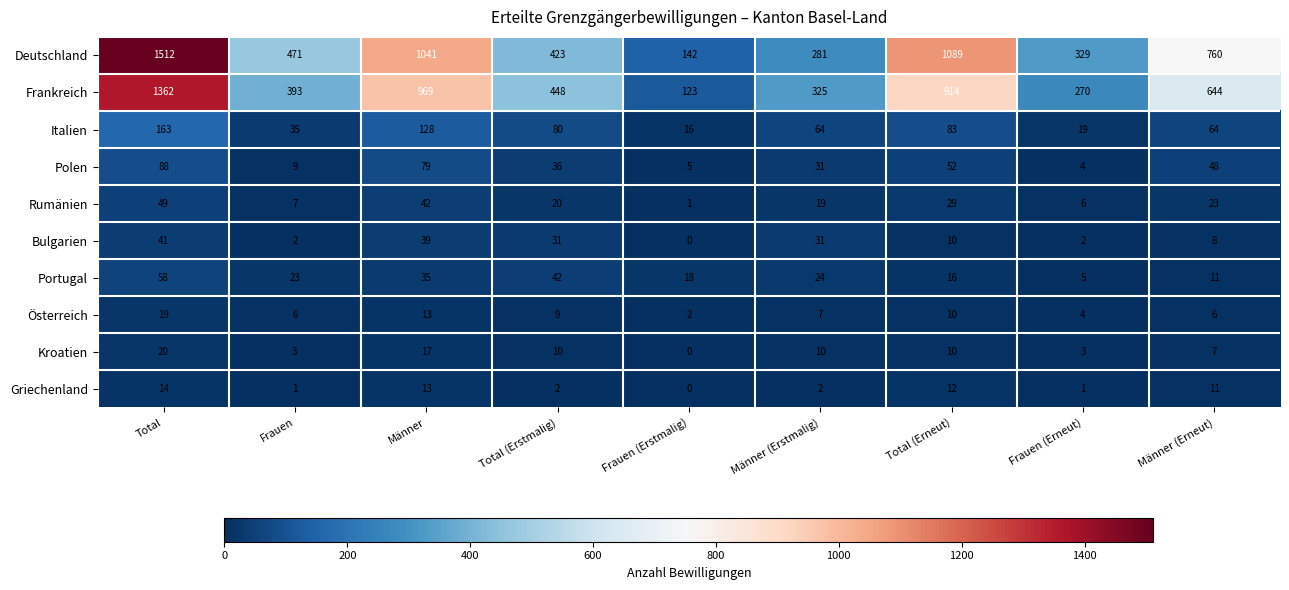

Is the value of Kroatien at Total (Erstmalig) greater than the value of Portugal at Total?

No